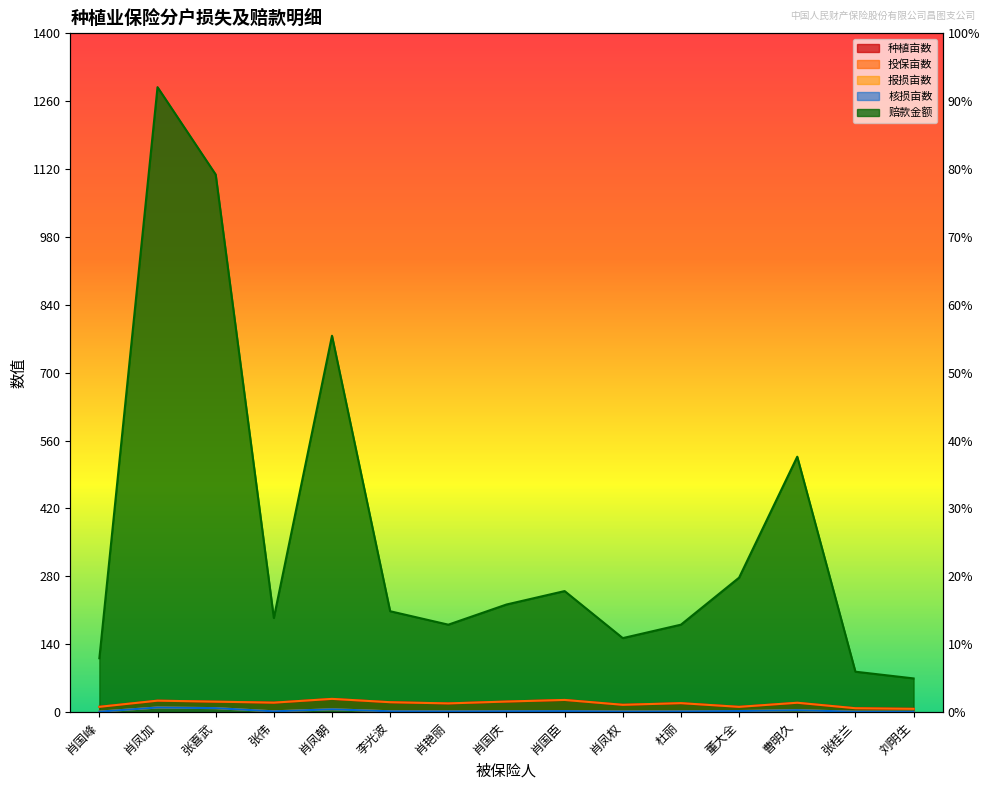

In 种植亩数, how many points are higher than both neighbors (excluding endpoints)?

5